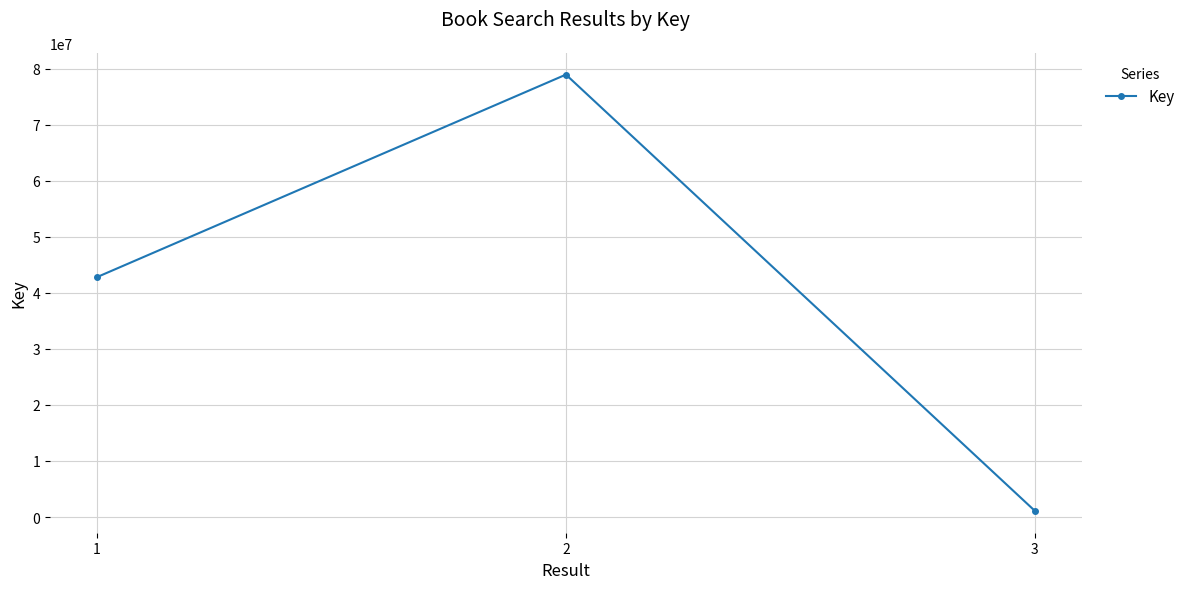

What is the value of the 3rd point from the left?

1088472